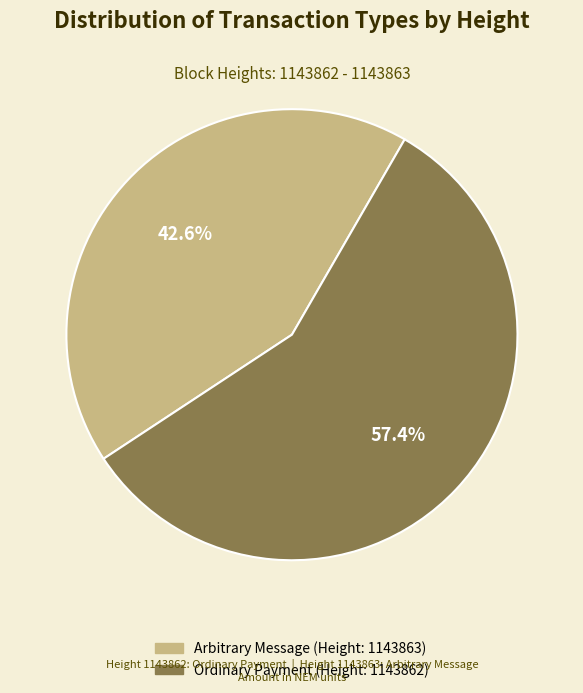

To the nearest percent, what is the difference between the largest and smallest slice percentages?

15%